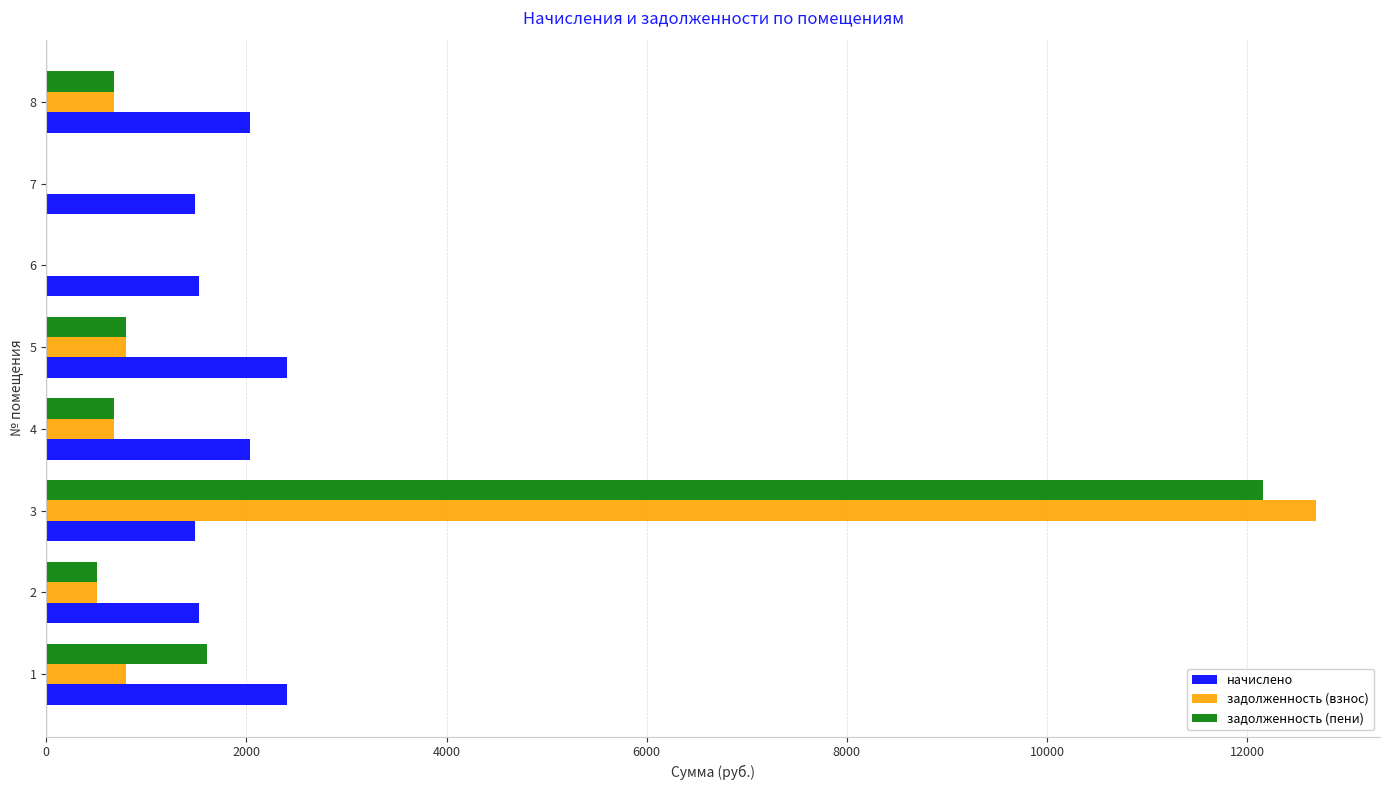

What is the sum of all задолженность (пени) values?

16427.5